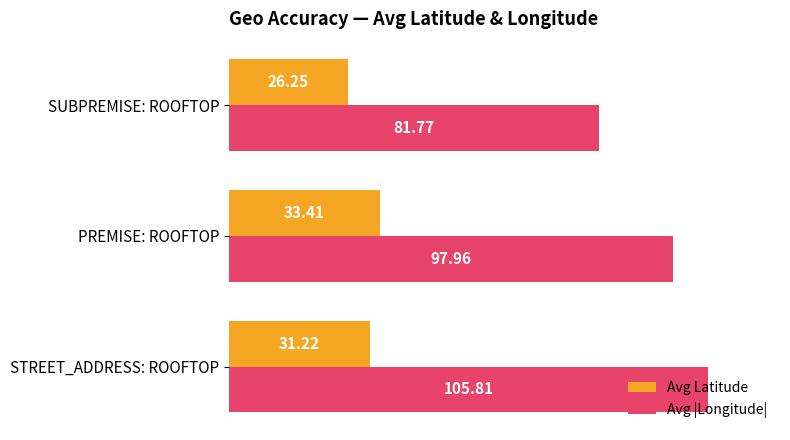

Rank the categories by Avg |Longitude| value from highest to lowest.

STREET_ADDRESS: ROOFTOP, PREMISE: ROOFTOP, SUBPREMISE: ROOFTOP